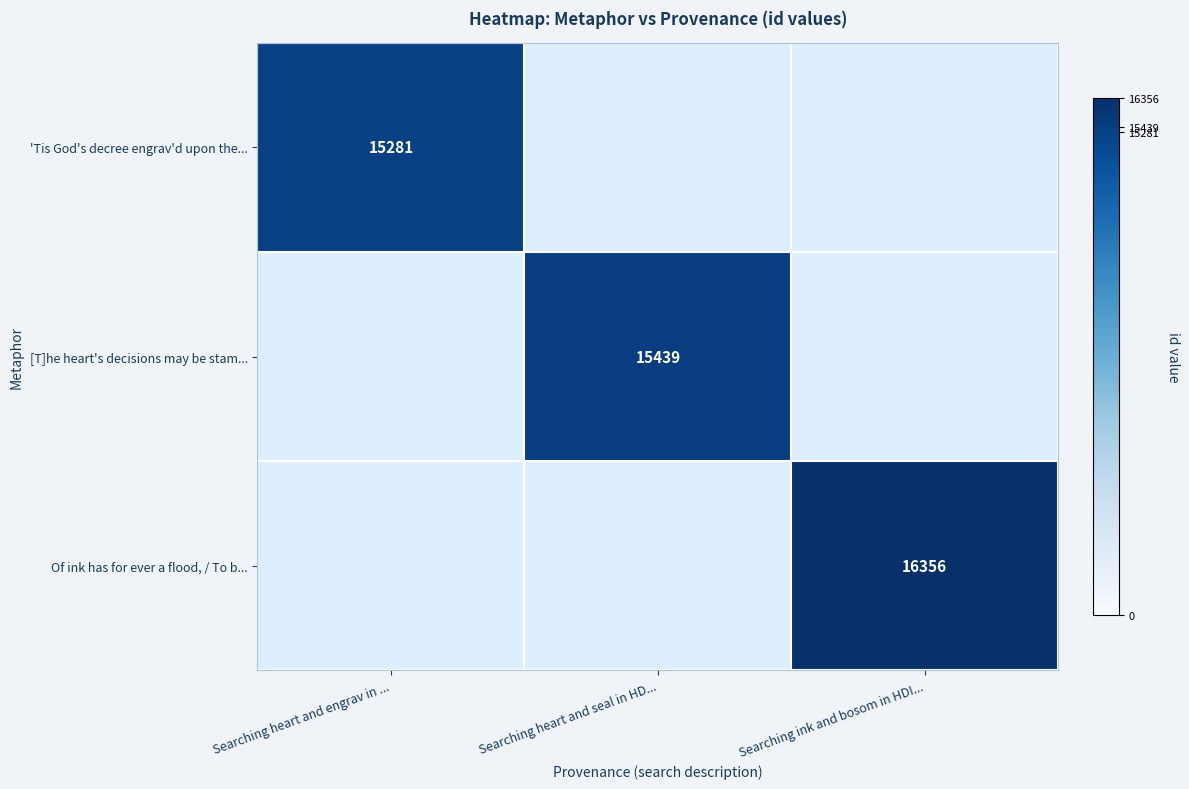

The value of 'Tis God's decree engrav'd upon the... at Searching heart and engrav in ... is 6966. True or false?

False